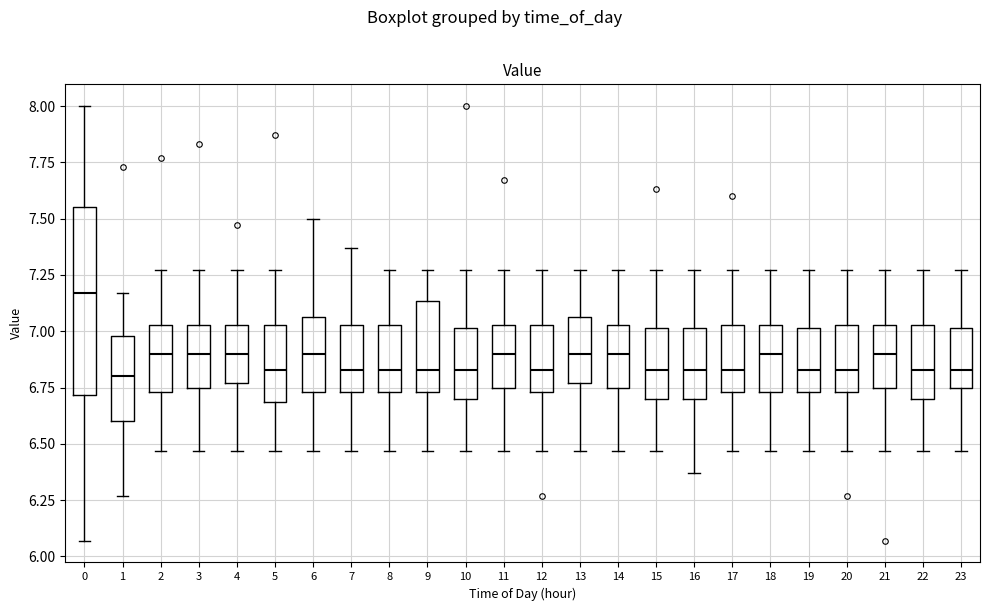

Which box is the tallest, from its lower edge to its upper edge?

0